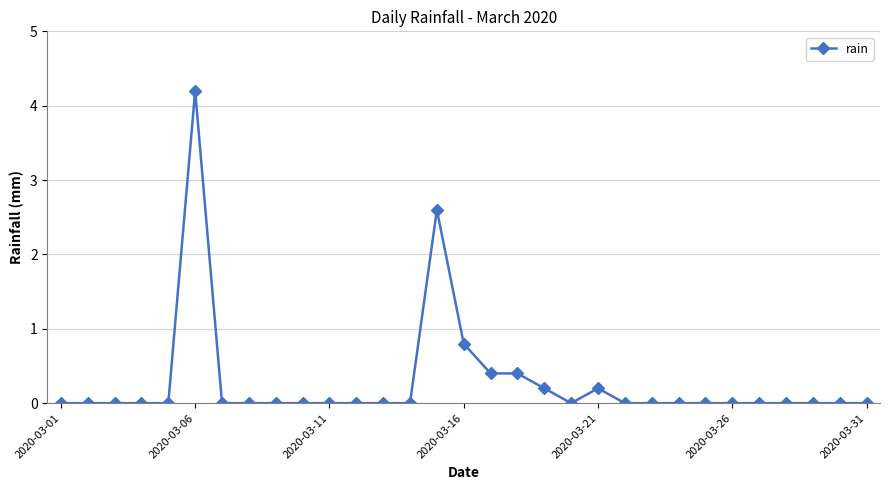

What is the difference between the maximum and minimum values?

4.2